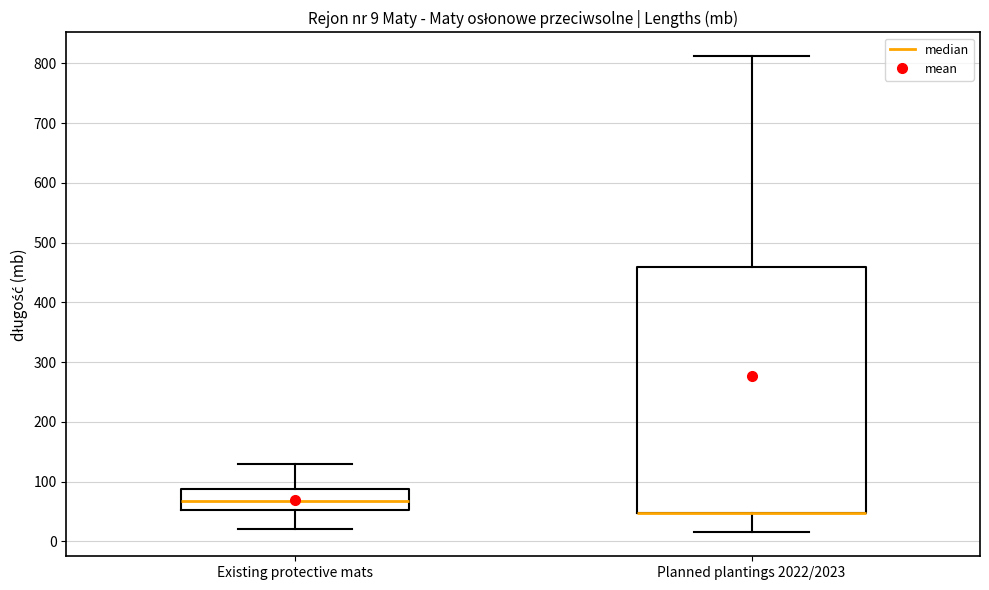

Comparing the boxes themselves (not the whiskers), which one is the tallest?

Planned plantings 2022/2023